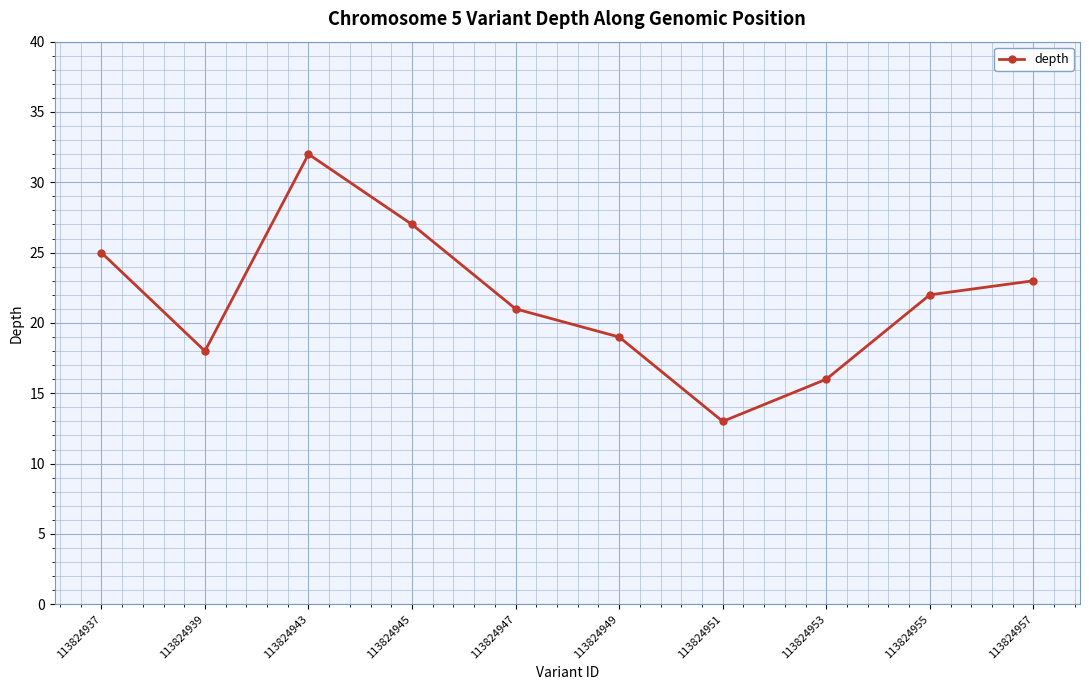

Is it true that the value at 113824951 is 13?

True